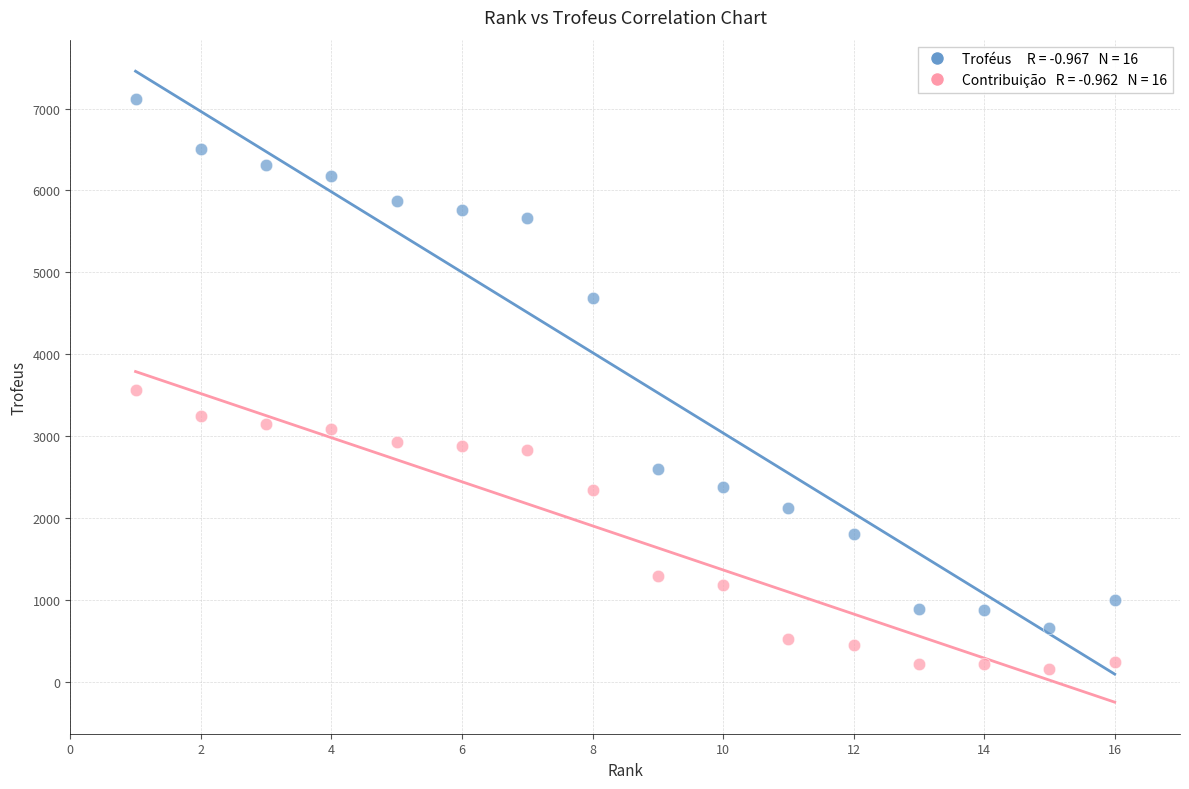

Across all data points, what is the range of X values (max minus min)?

15